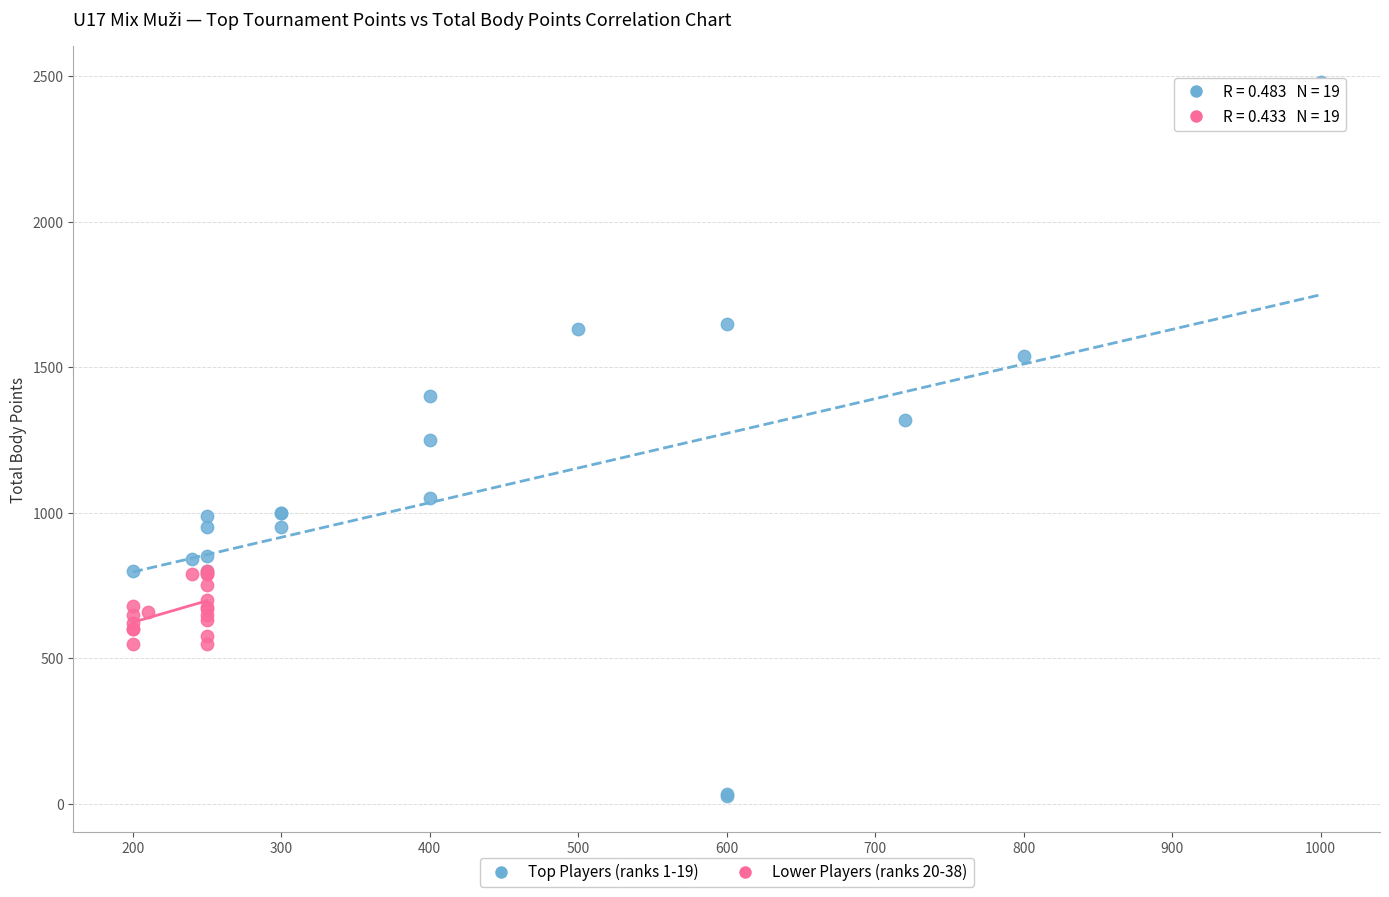

Which series contains the lowest Y value?

Top Players (ranks 1-19)